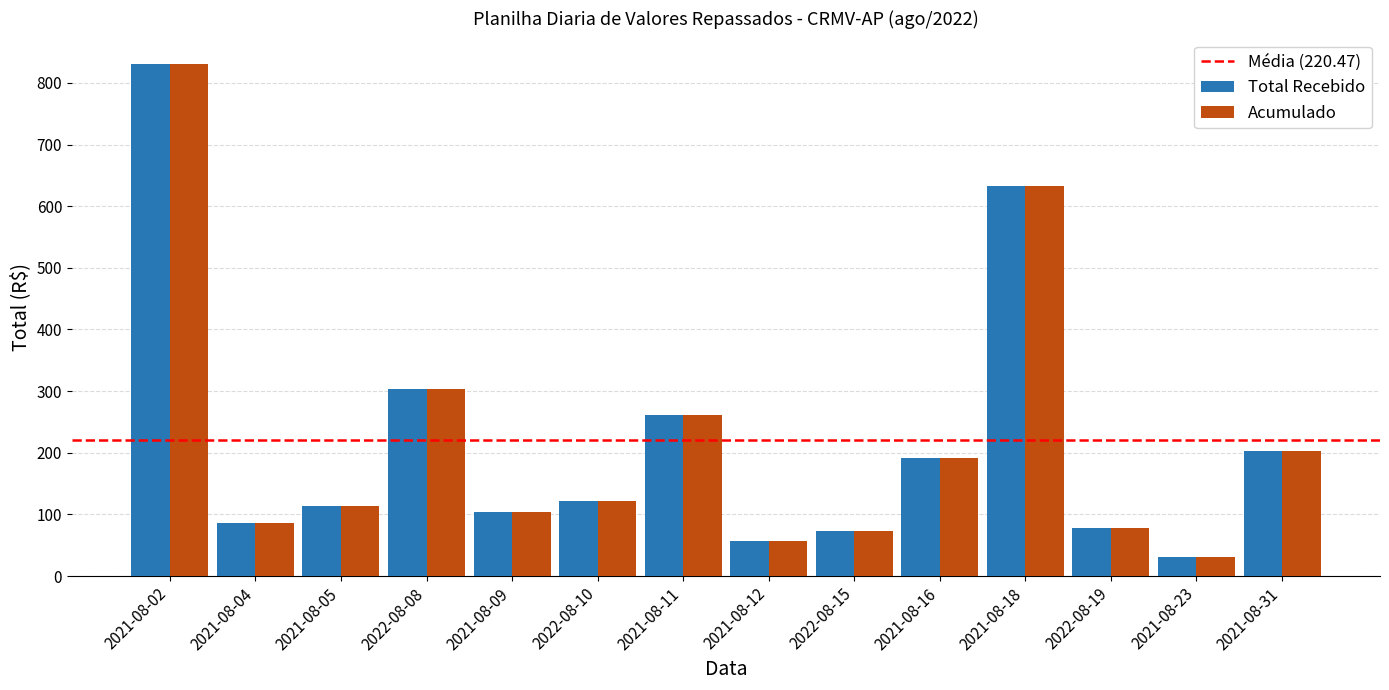

Which label corresponds to the smallest value in the chart?

2021-08-23